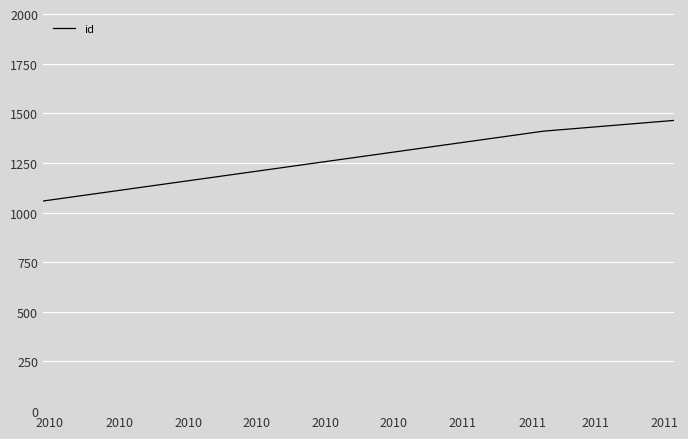

What is the minimum value shown in the chart?

1058